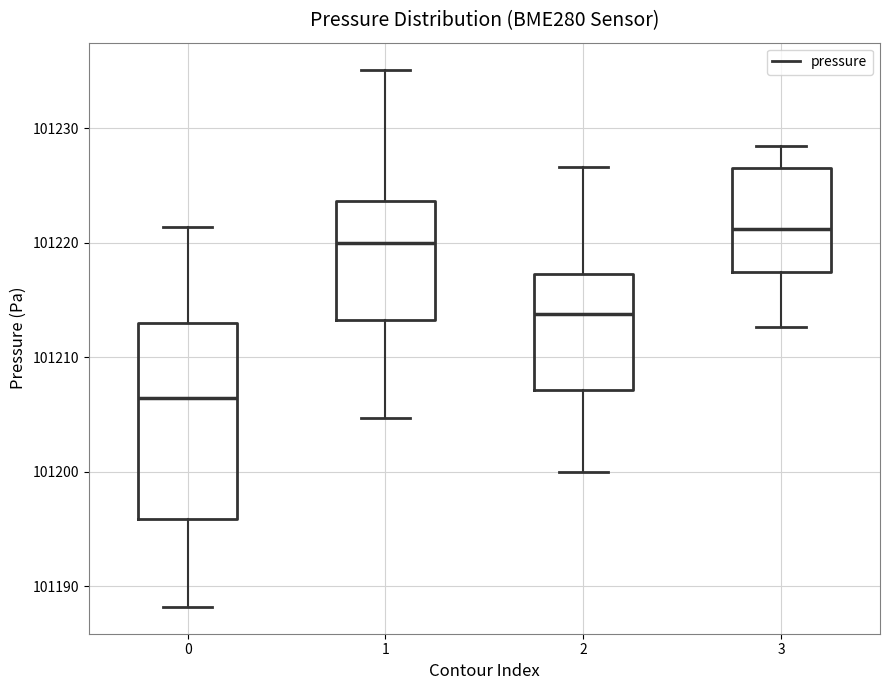

Reading left to right, read every box against the y-axis: the position of its median line, the range the box covers, and the ends of its whiskers. The values are not printed on the chart, so give them approximately, as read against the axis.

0: median 101206, box 101196 to 101213, whiskers 101188 to 101221
1: median 101220, box 101213 to 101224, whiskers 101205 to 101235
2: median 101214, box 101207 to 101217, whiskers 101200 to 101227
3: median 101221, box 101217 to 101226, whiskers 101213 to 101228